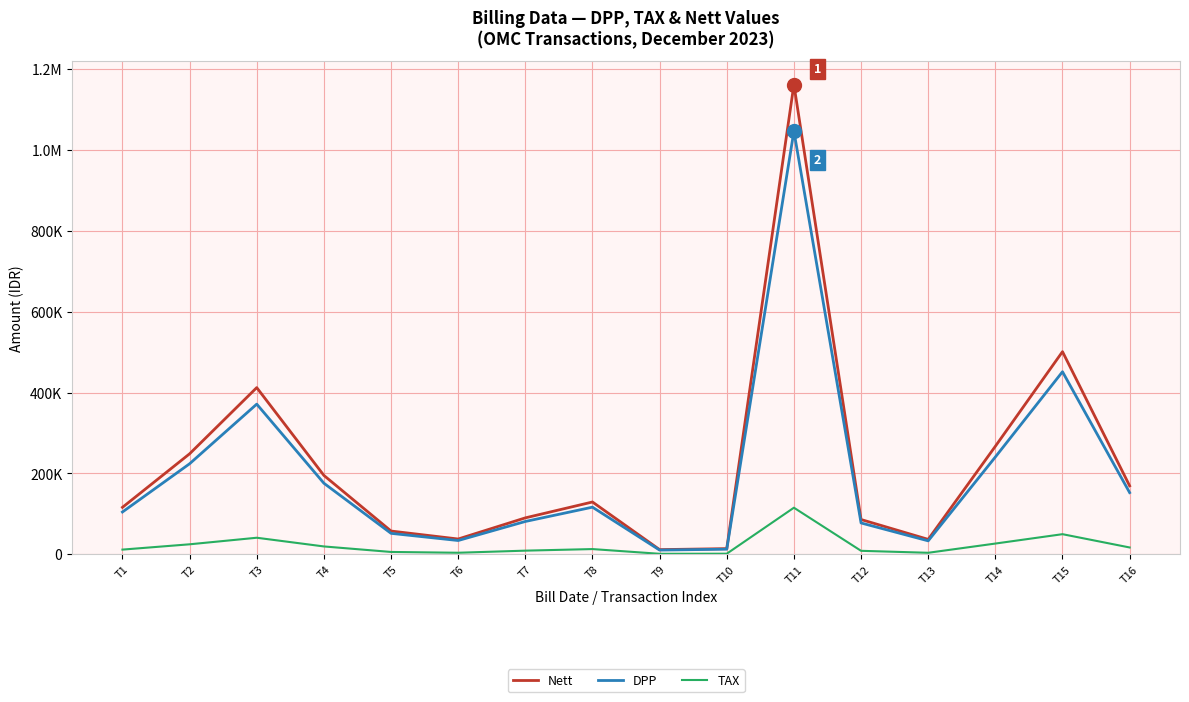

Reading right to left, list all the values displayed in this chart.

Nett: 169198	500999	266999	36810	85890	1161545	13906	11452	129242	89987	37709	57419	195000	412085	248397	116001
DPP: 152431	451350	240540	33162	77378	1046437	12528	10317	116434	81069	33972	51729	175676	371248	223781	104505
TAX: 16767	49649	26459	3648	8512	115108	1378	1135	12808	8918	3737	5690	19324	40837	24616	11496